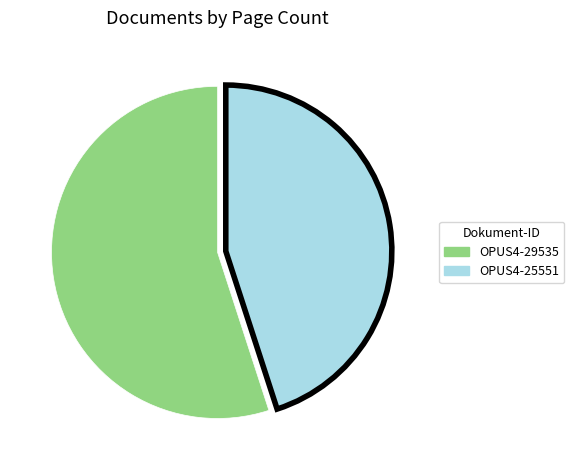

Is it true that OPUS4-25551 is 45% of the pie?

True